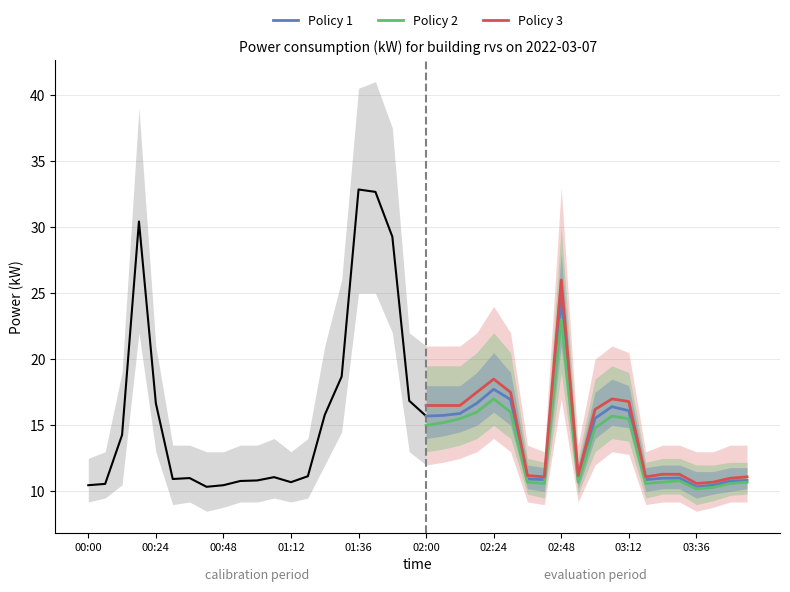

True or false: Policy 1 has more than 1 interior local peaks.

True